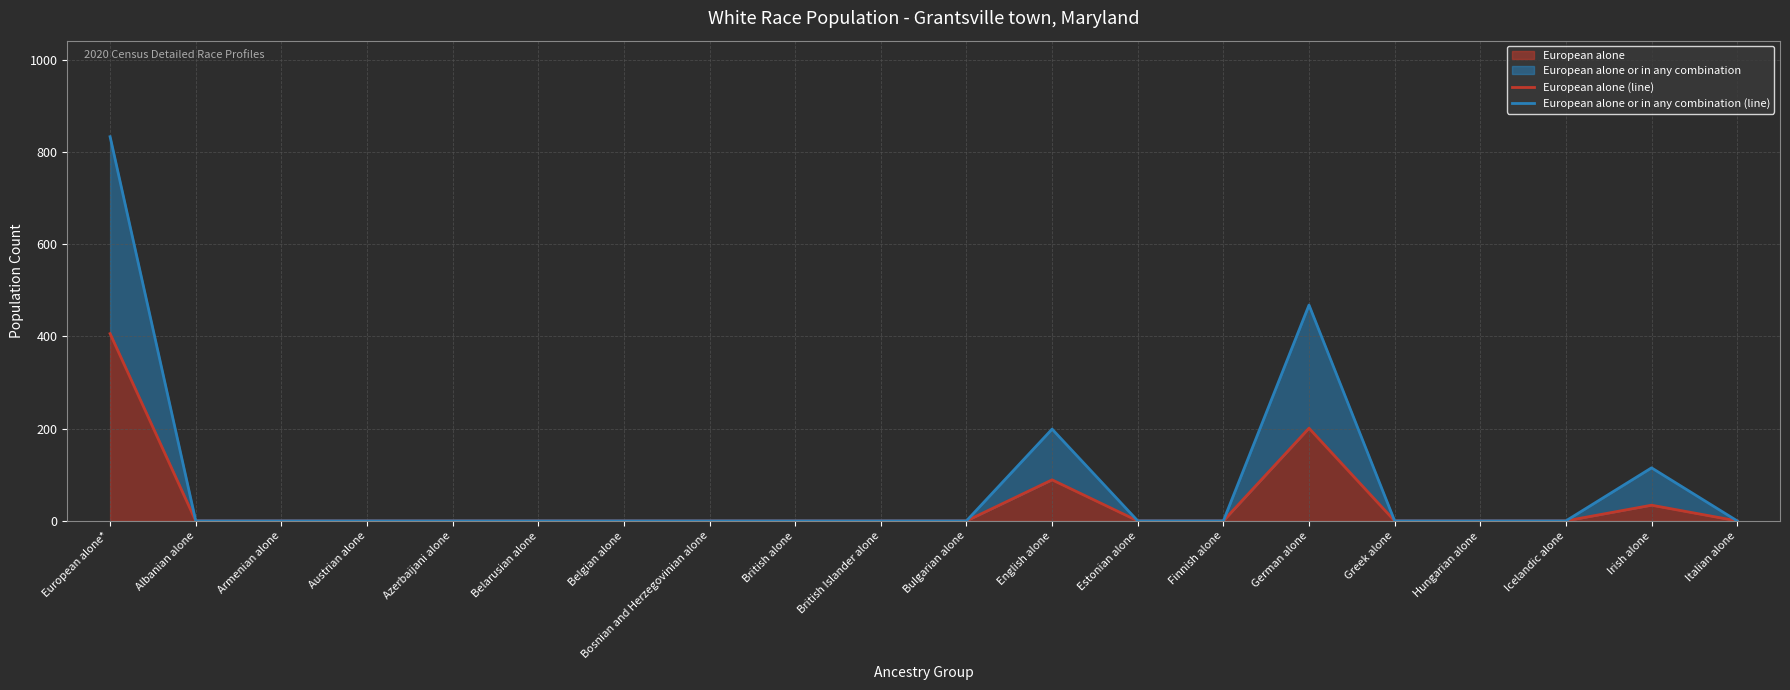

What is the sum of the European alone or in any combination (line) values at European alone* and Hungarian alone?

833